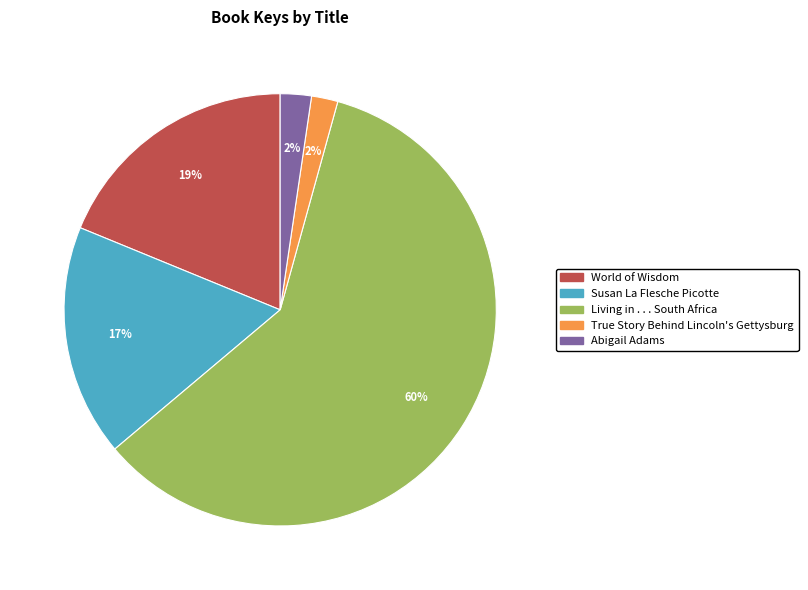

To the nearest percent, what is the difference between the largest and smallest slice percentages?

58%